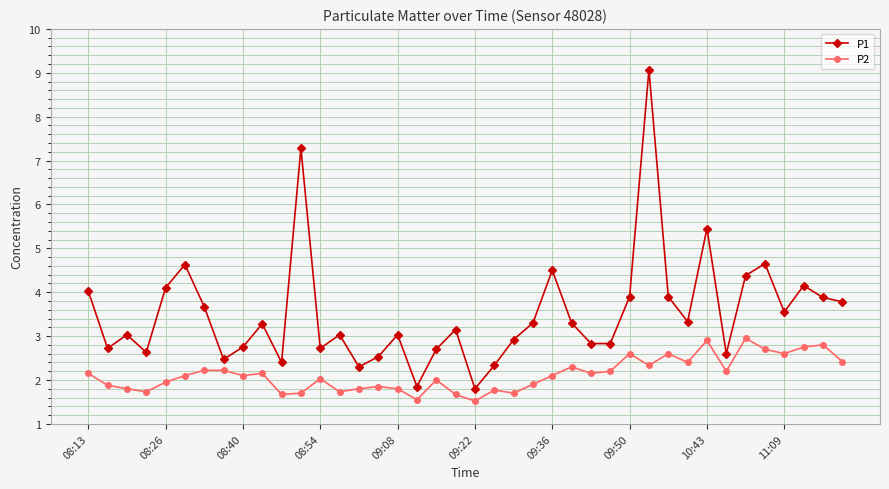

What is the difference between the maximum and minimum values in the P2 series?

1.4